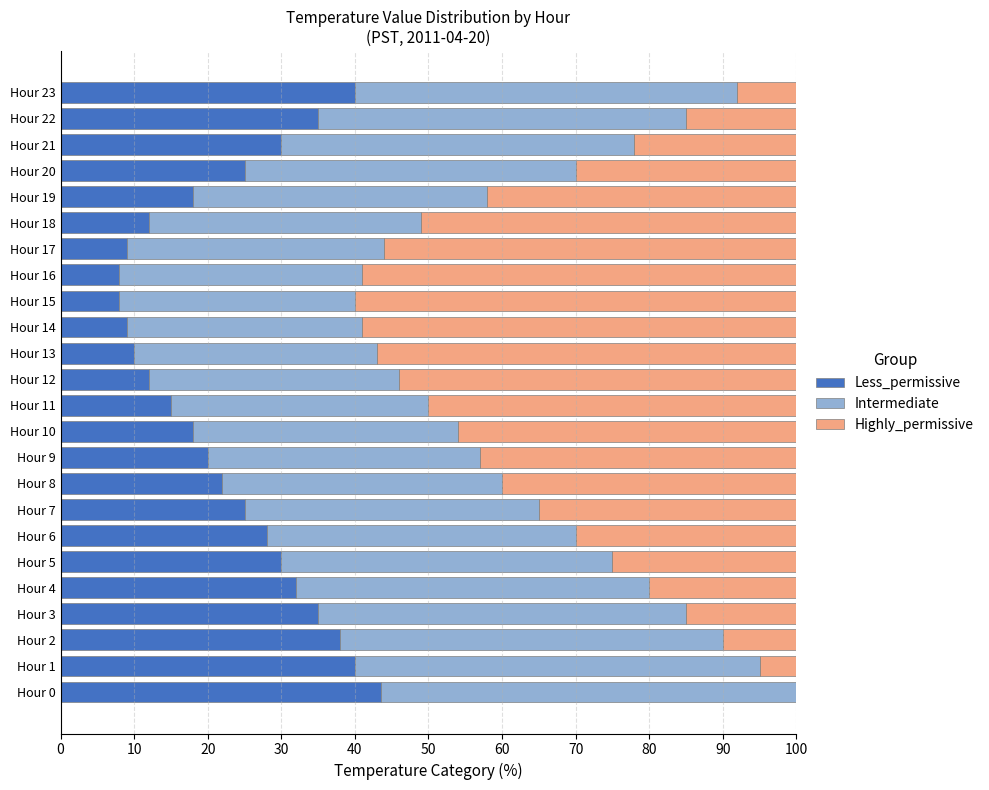

What are all the series names shown in the legend?

Less_permissive, Intermediate, Highly_permissive